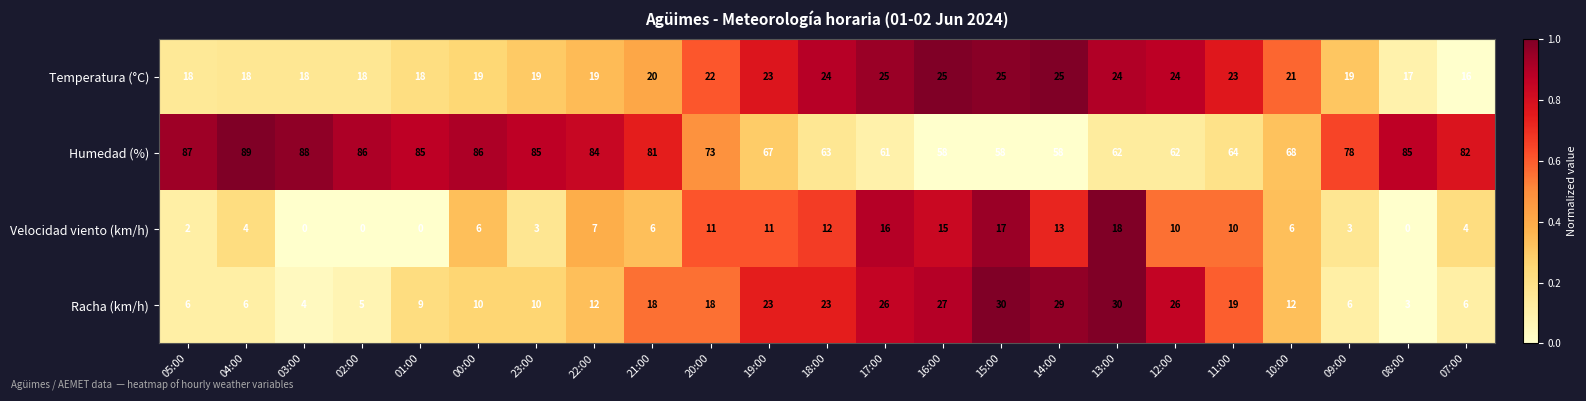

What is the maximum value shown in the chart?

89